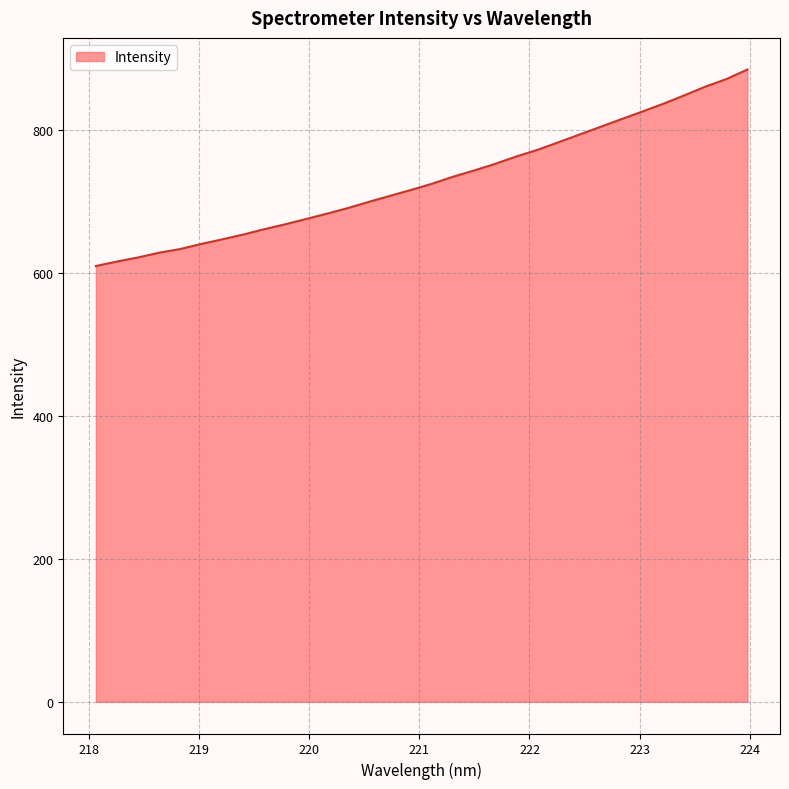

What is the minimum value shown in the chart?

610.0